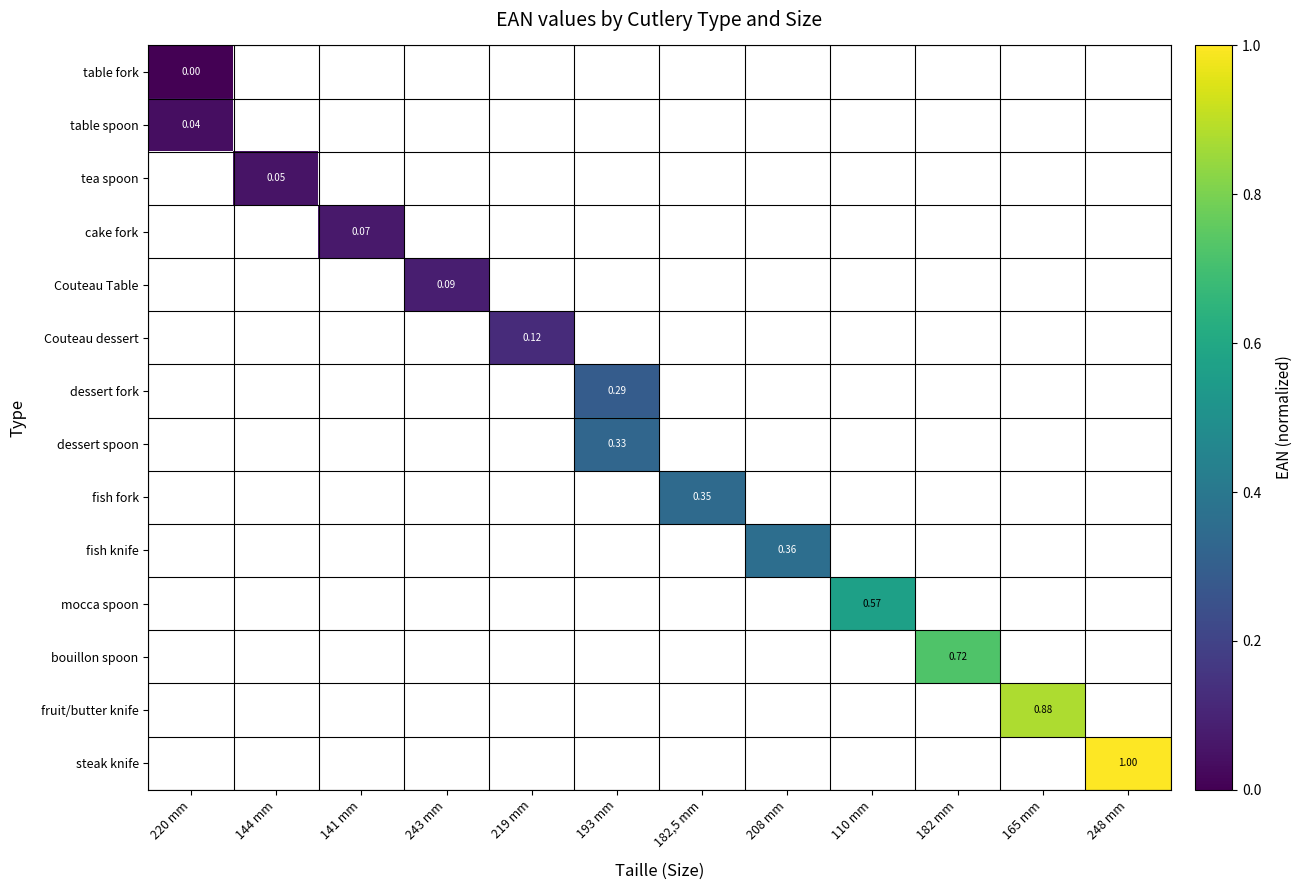

How many positive values does the fish fork series have?

1